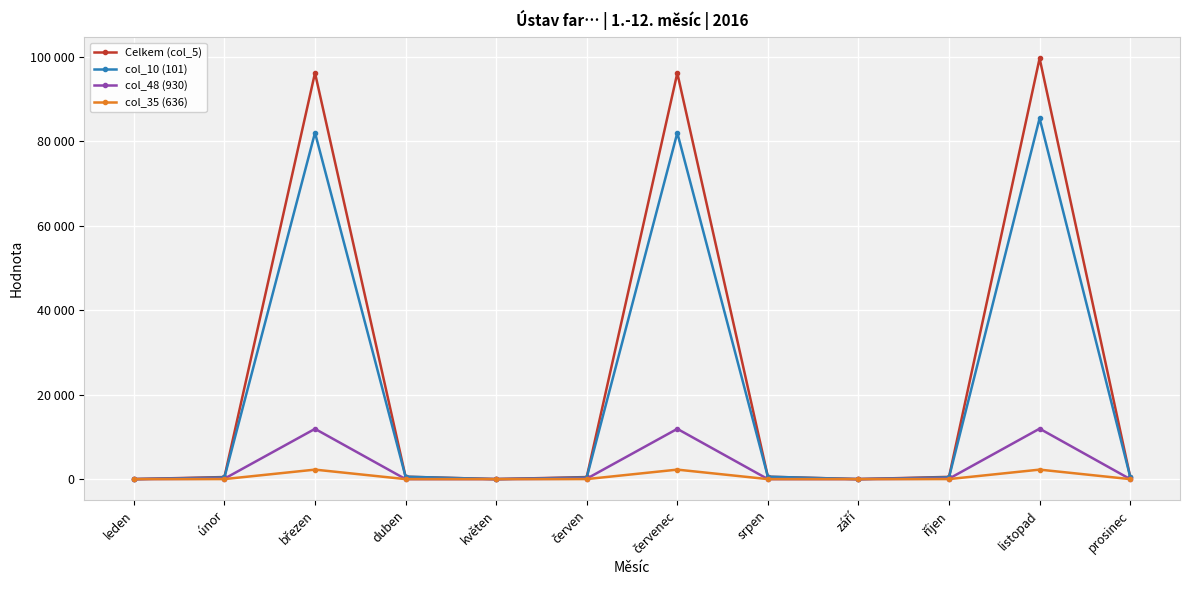

What are all the series names shown in the legend?

Celkem (col_5), col_10 (101), col_48 (930), col_35 (636)